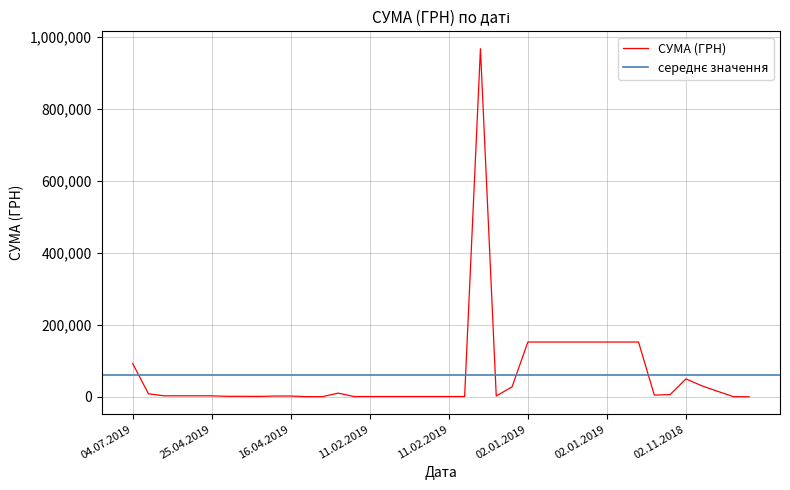

Where is the data nearest to the value 484152?

02.01.2019